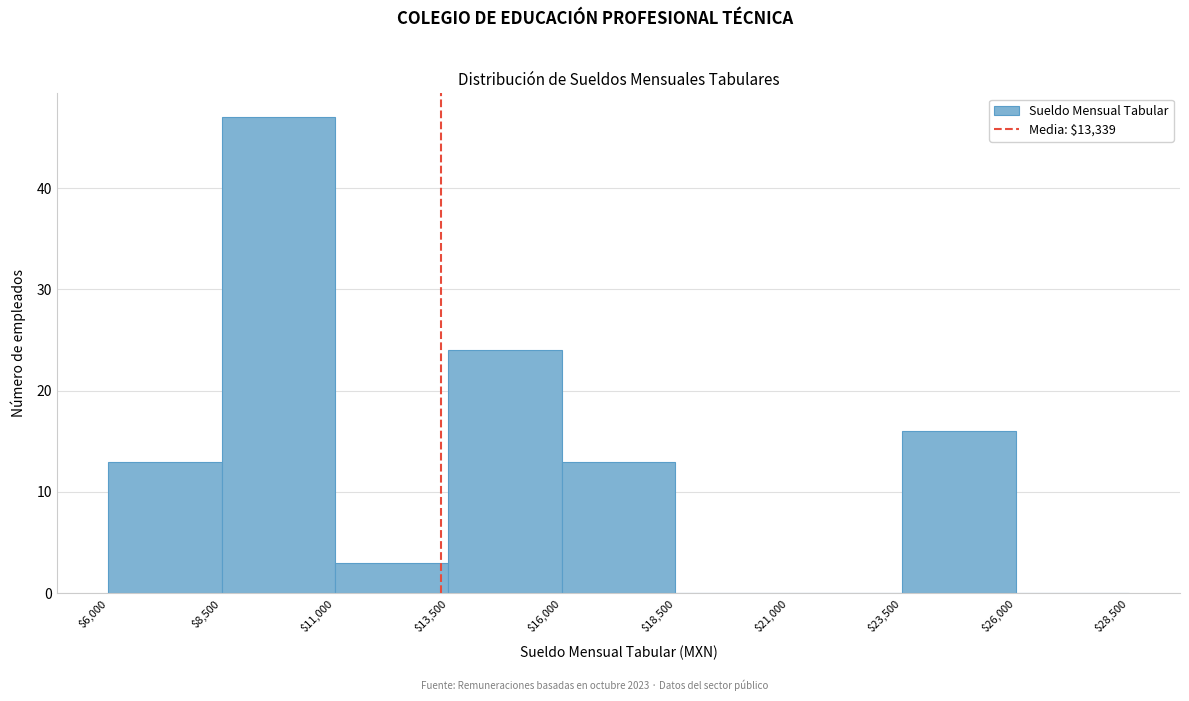

Reading left to right, list every bar in this chart as the range it spans on the x-axis followed by its height. The values are not printed on the chart, so give them approximately, as read against the axis.

$6,000 to $8,500: 13
$8,500 to $11,000: 47
$11,000 to $13,500: 3
$13,500 to $16,000: 24
$16,000 to $18,500: 13
$18,500 to $21,000: 0
$21,000 to $23,500: 0
$23,500 to $26,000: 16
$26,000 to $28,500: 0